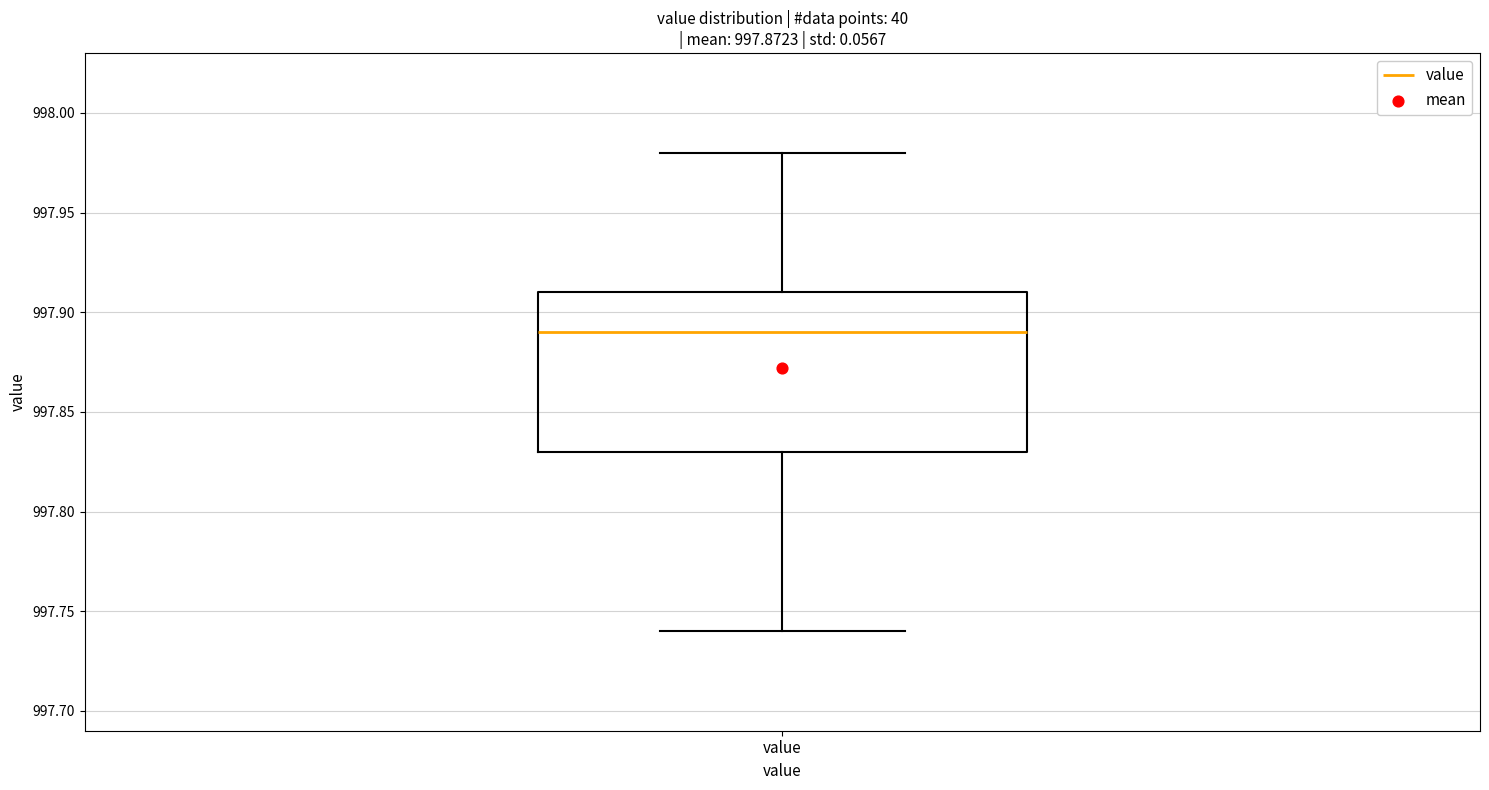

Transcribe this box plot: give where the median line is, the range the box spans, and where the two whiskers end, as read against the y-axis. The values are not printed on the chart, so give them approximately, as read against the axis.

median 997.89, box 997.83 to 997.91, whiskers 997.74 to 997.98